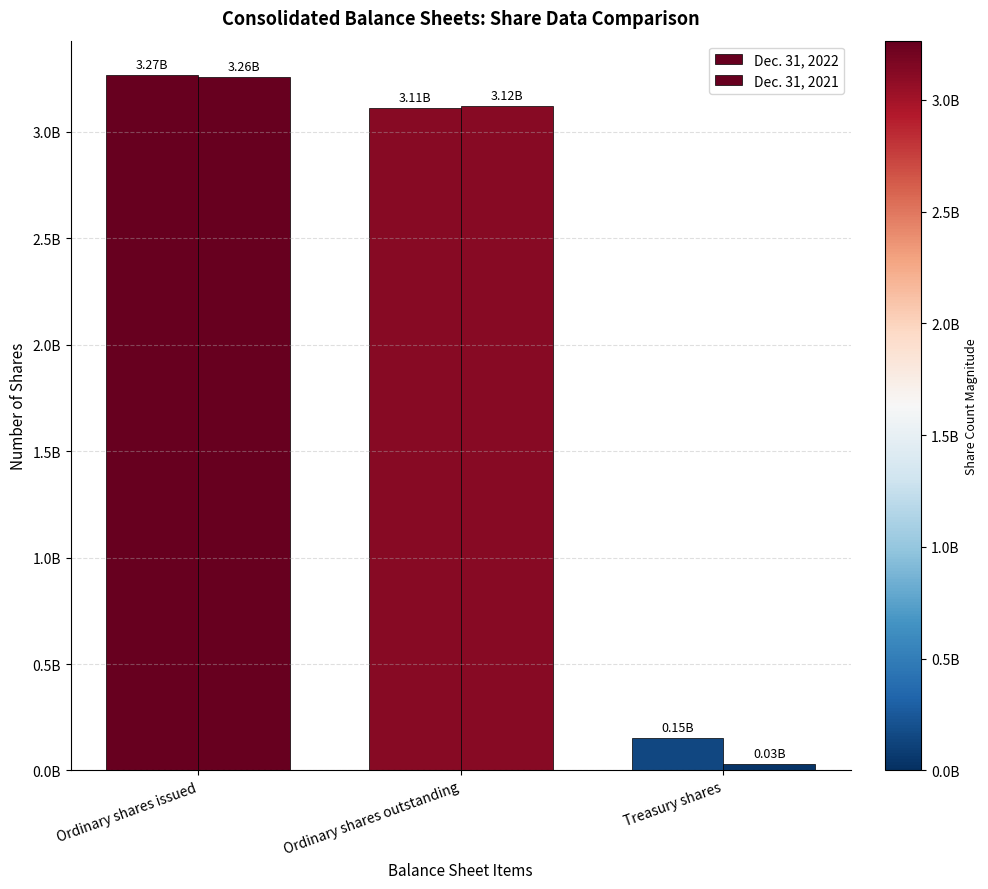

What is the sum of all Dec. 31, 2022 values?

6530867180